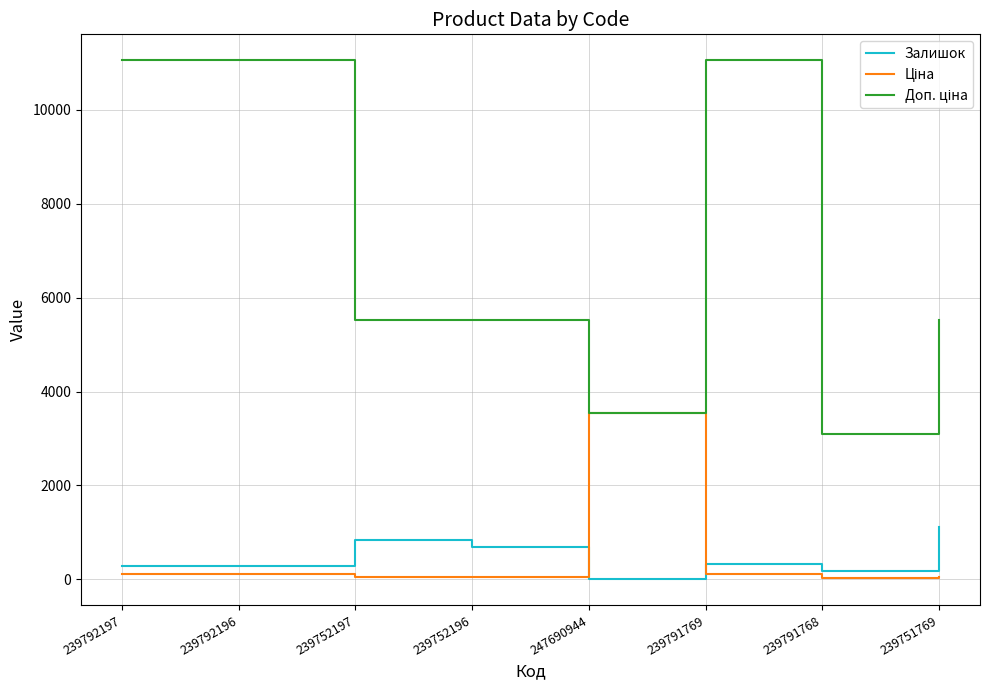

Is it true that Залишок equals 173.0 at 239791768?

True